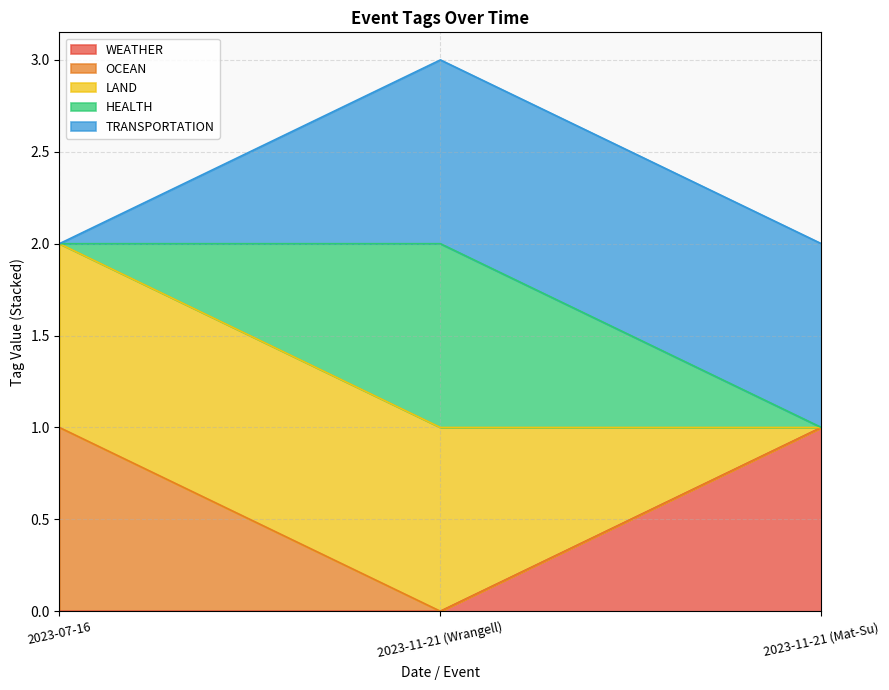

Which series has the largest total across all categories?

LAND